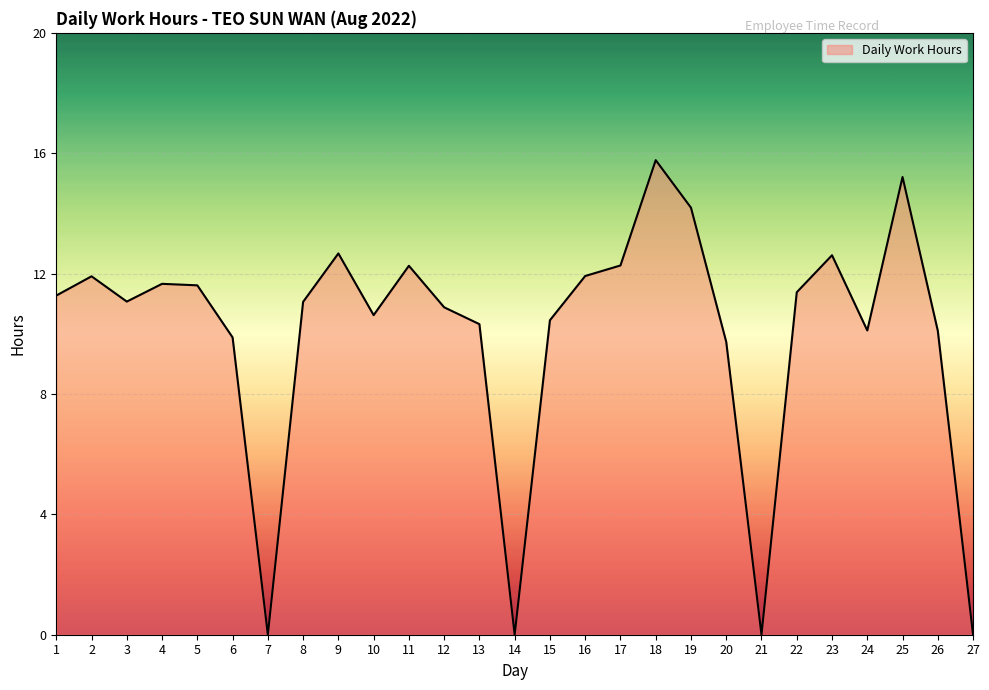

How many interior local peaks (higher than both neighbors) does the data have?

7